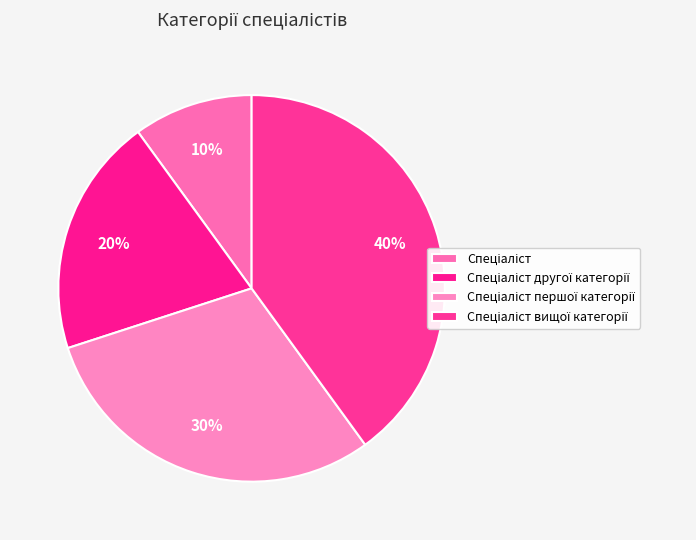

How many segments does this pie chart have?

4